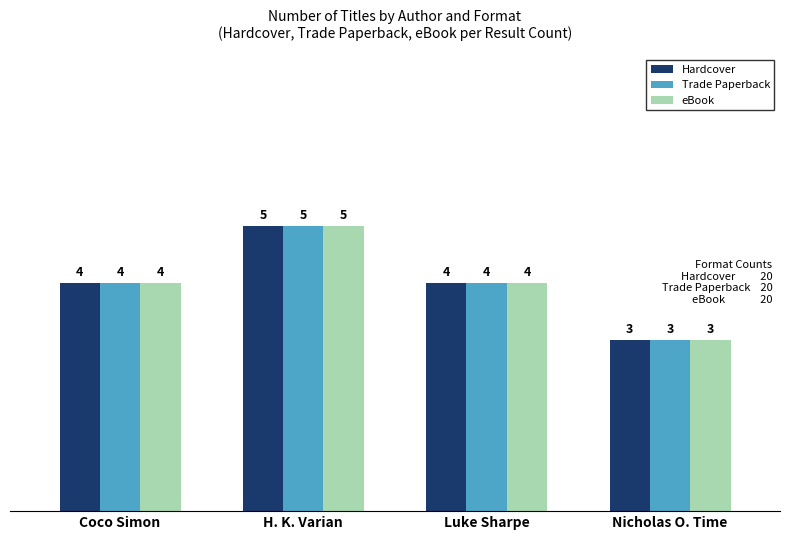

What is the maximum value for Hardcover?

5